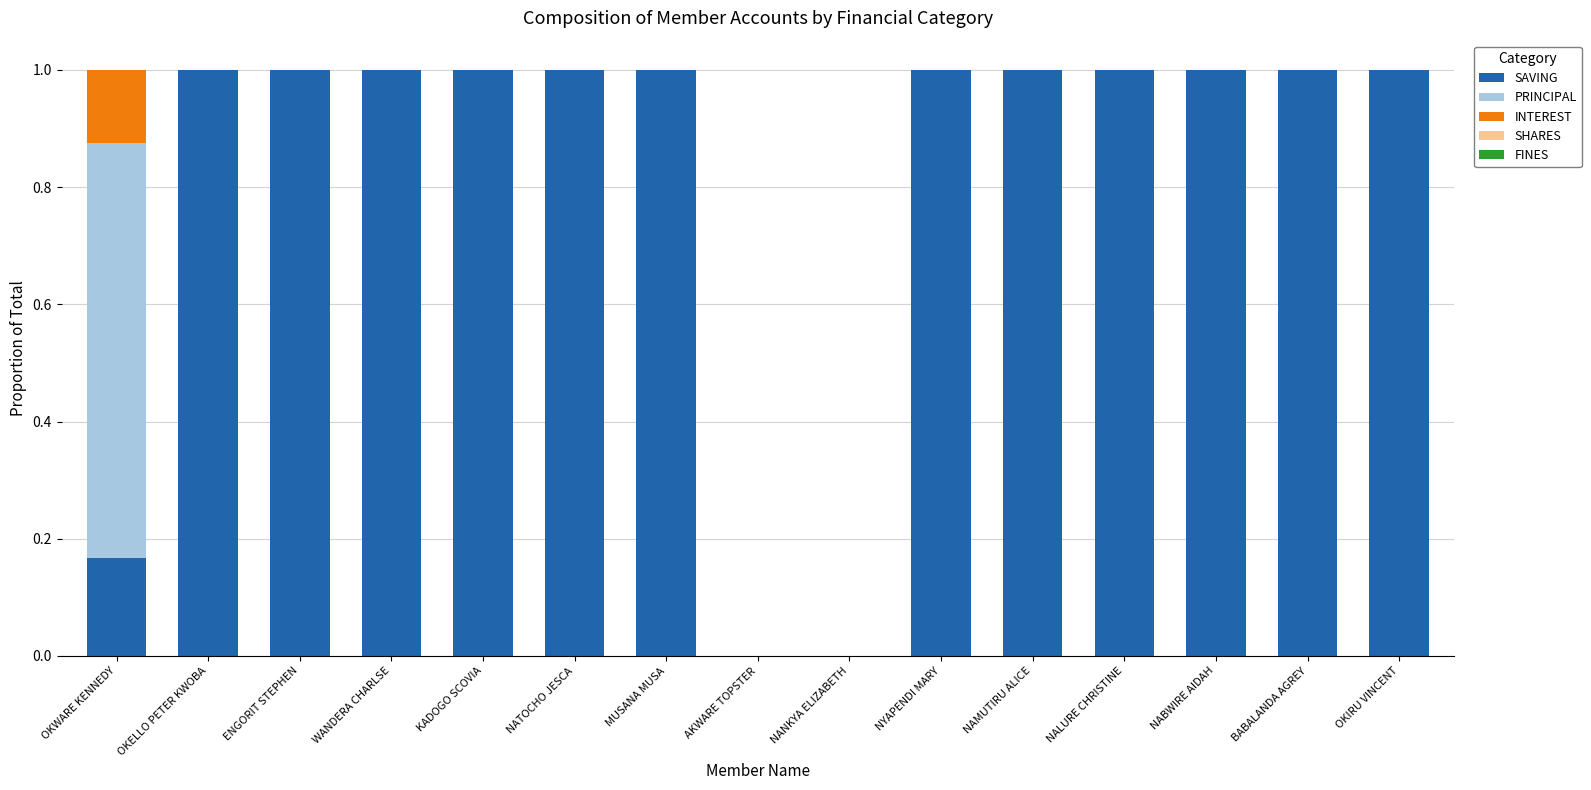

What is the sum of all SAVING values?

12.2